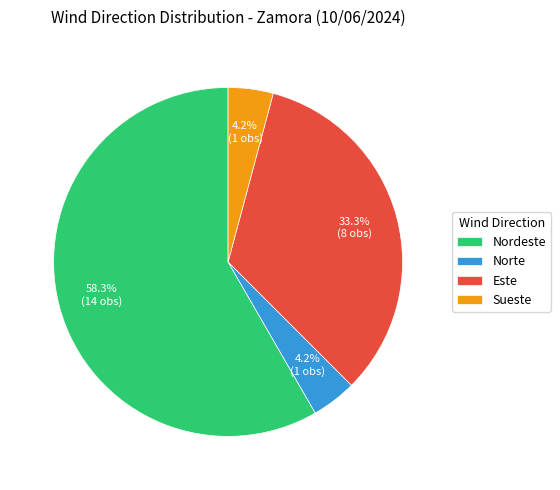

True or false: Nordeste accounts for 69% of the total.

False